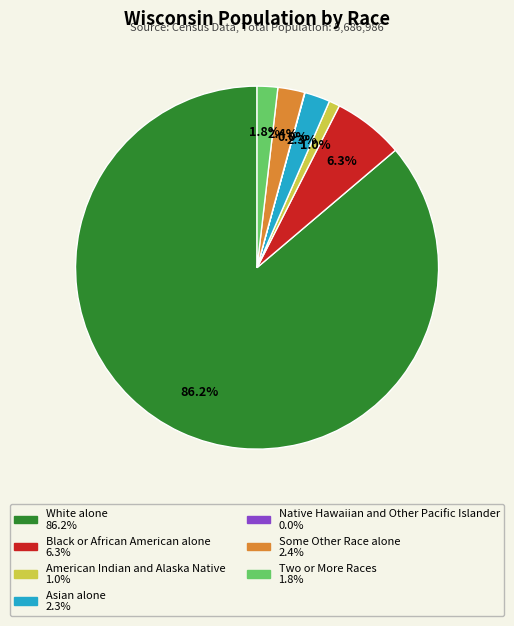

Is it true that Some Other Race alone is 2% of the pie?

True